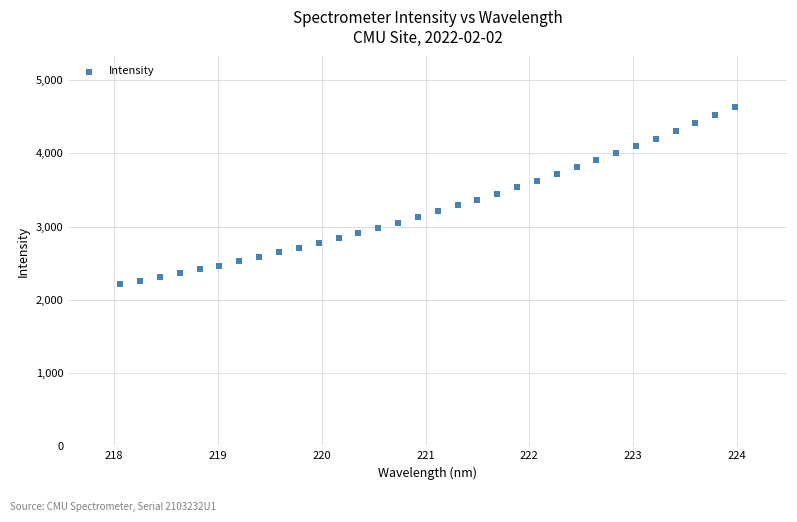

What is the range of X values (max minus min)?

5.9